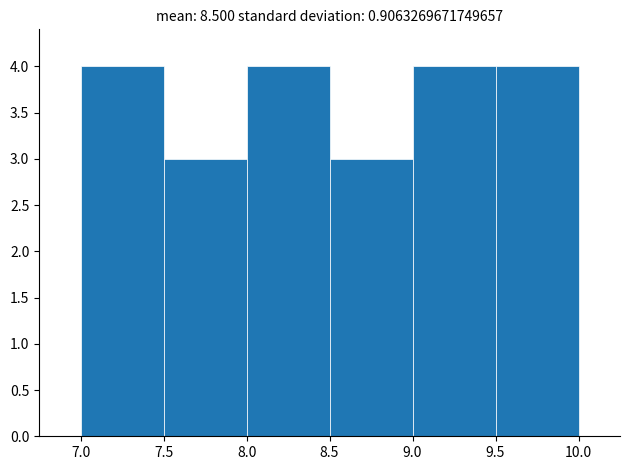

Reading left to right, transcribe this chart: for each bar, give the range it covers on the x-axis and its height. The values are not printed on the chart, so give them approximately, as read against the axis.

7.0 to 7.5: 4
7.5 to 8.0: 3
8.0 to 8.5: 4
8.5 to 9.0: 3
9.0 to 9.5: 4
9.5 to 10.0: 4